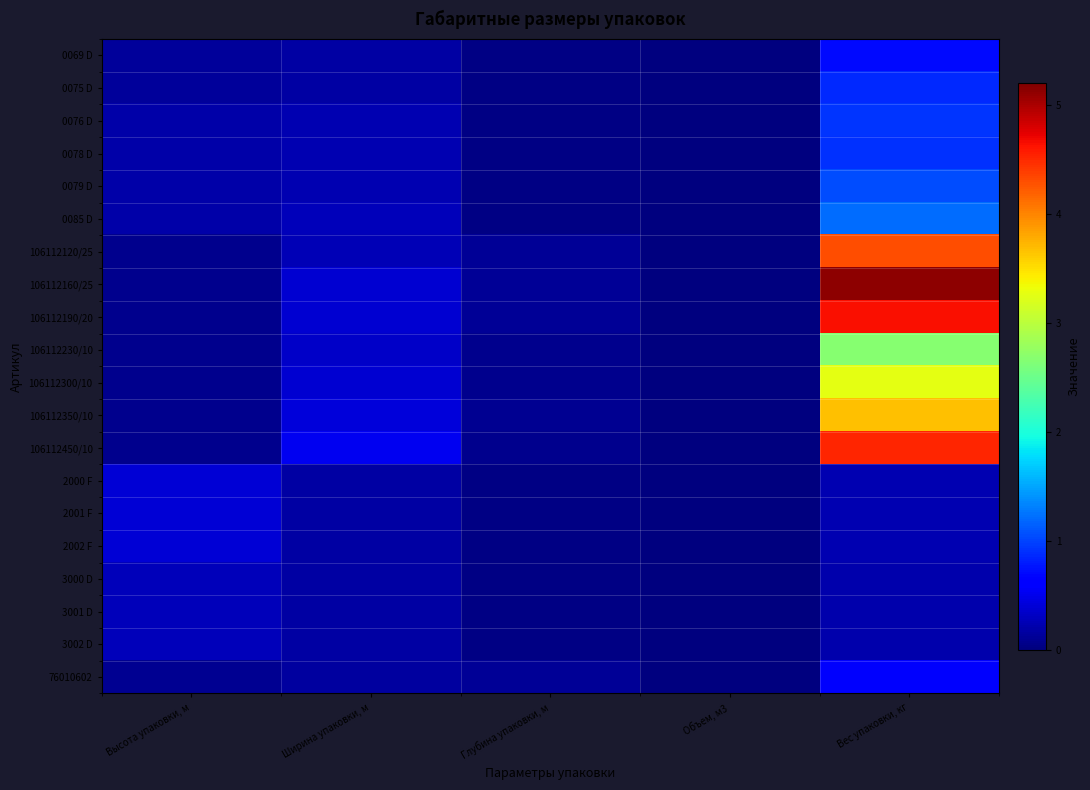

Reading left to right, transcribe all the data shown in this chart.

0069 D: Высота упаковки, м=0.1	Ширина упаковки, м=0.2	Глубина упаковки, м=0.0	Объем, м3=0.0	Вес упаковки, кг=0.7
0075 D: Высота упаковки, м=0.1	Ширина упаковки, м=0.2	Глубина упаковки, м=0.0	Объем, м3=0.0	Вес упаковки, кг=0.9
0076 D: Высота упаковки, м=0.2	Ширина упаковки, м=0.2	Глубина упаковки, м=0.0	Объем, м3=0.0	Вес упаковки, кг=0.9
0078 D: Высота упаковки, м=0.2	Ширина упаковки, м=0.2	Глубина упаковки, м=0.0	Объем, м3=0.0	Вес упаковки, кг=0.9
0079 D: Высота упаковки, м=0.2	Ширина упаковки, м=0.2	Глубина упаковки, м=0.0	Объем, м3=0.0	Вес упаковки, кг=1.1
0085 D: Высота упаковки, м=0.2	Ширина упаковки, м=0.3	Глубина упаковки, м=0.0	Объем, м3=0.0	Вес упаковки, кг=1.2
106112120/25: Высота упаковки, м=0.1	Ширина упаковки, м=0.2	Глубина упаковки, м=0.1	Объем, м3=0.0	Вес упаковки, кг=4.3
106112160/25: Высота упаковки, м=0.1	Ширина упаковки, м=0.4	Глубина упаковки, м=0.1	Объем, м3=0.0	Вес упаковки, кг=5.1
106112190/20: Высота упаковки, м=0.1	Ширина упаковки, м=0.4	Глубина упаковки, м=0.1	Объем, м3=0.0	Вес упаковки, кг=4.6
106112230/10: Высота упаковки, м=0.1	Ширина упаковки, м=0.3	Глубина упаковки, м=0.1	Объем, м3=0.0	Вес упаковки, кг=2.7
106112300/10: Высота упаковки, м=0.1	Ширина упаковки, м=0.4	Глубина упаковки, м=0.1	Объем, м3=0.0	Вес упаковки, кг=3.2
106112350/10: Высота упаковки, м=0.1	Ширина упаковки, м=0.4	Глубина упаковки, м=0.1	Объем, м3=0.0	Вес упаковки, кг=3.7
106112450/10: Высота упаковки, м=0.1	Ширина упаковки, м=0.5	Глубина упаковки, м=0.1	Объем, м3=0.0	Вес упаковки, кг=4.5
2000 F: Высота упаковки, м=0.4	Ширина упаковки, м=0.2	Глубина упаковки, м=0.0	Объем, м3=0.0	Вес упаковки, кг=0.2
2001 F: Высота упаковки, м=0.4	Ширина упаковки, м=0.2	Глубина упаковки, м=0.0	Объем, м3=0.0	Вес упаковки, кг=0.2
2002 F: Высота упаковки, м=0.4	Ширина упаковки, м=0.2	Глубина упаковки, м=0.0	Объем, м3=0.0	Вес упаковки, кг=0.2
3000 D: Высота упаковки, м=0.3	Ширина упаковки, м=0.2	Глубина упаковки, м=0.0	Объем, м3=0.0	Вес упаковки, кг=0.2
3001 D: Высота упаковки, м=0.3	Ширина упаковки, м=0.2	Глубина упаковки, м=0.0	Объем, м3=0.0	Вес упаковки, кг=0.2
3002 D: Высота упаковки, м=0.3	Ширина упаковки, м=0.2	Глубина упаковки, м=0.0	Объем, м3=0.0	Вес упаковки, кг=0.2
76010602: Высота упаковки, м=0.1	Ширина упаковки, м=0.2	Глубина упаковки, м=0.1	Объем, м3=0.0	Вес упаковки, кг=0.6